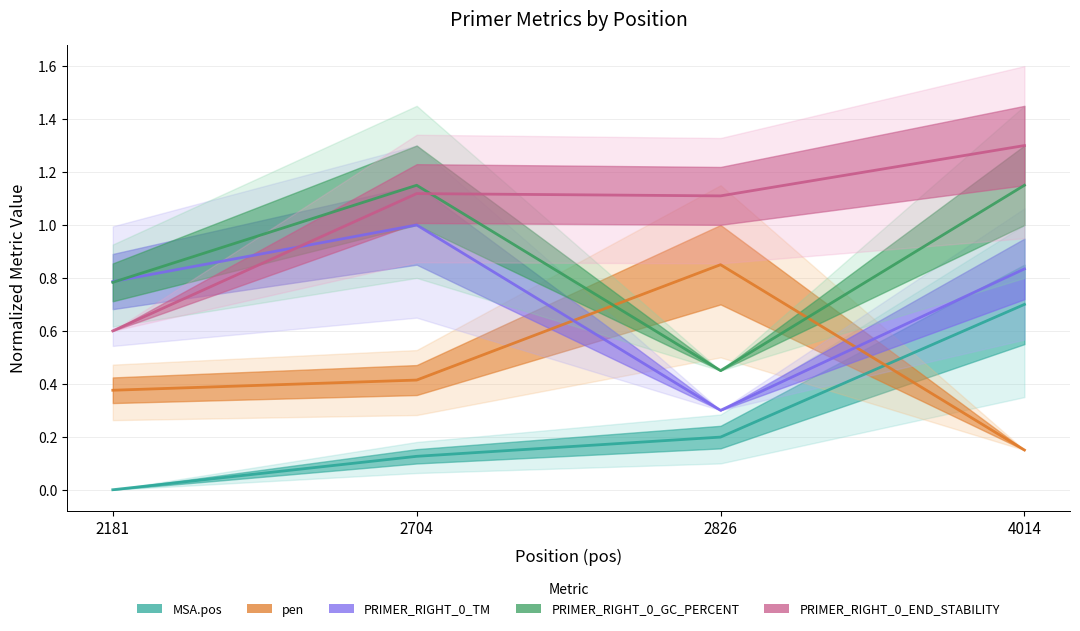

What is the sum of the PRIMER_RIGHT_0_GC_PERCENT values at 2704 and 2181?

1.9